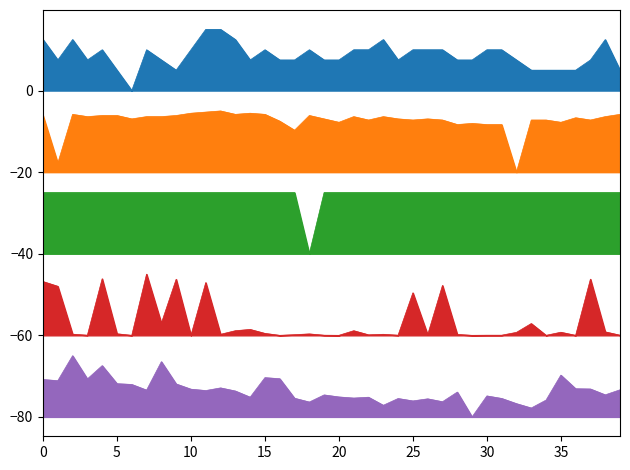

How many values in the Samples series are below -73?

27